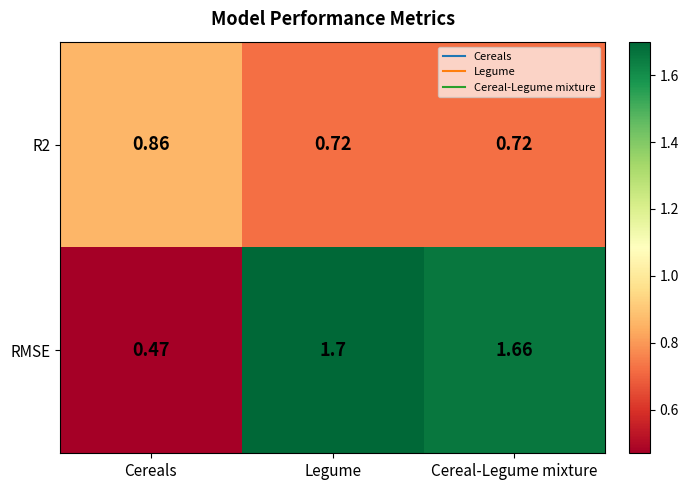

At which label does RMSE reach its peak?

Legume